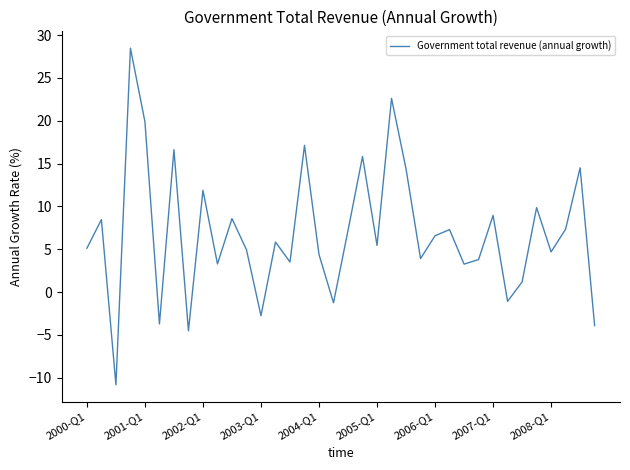

How many lines are shown in the chart?

1